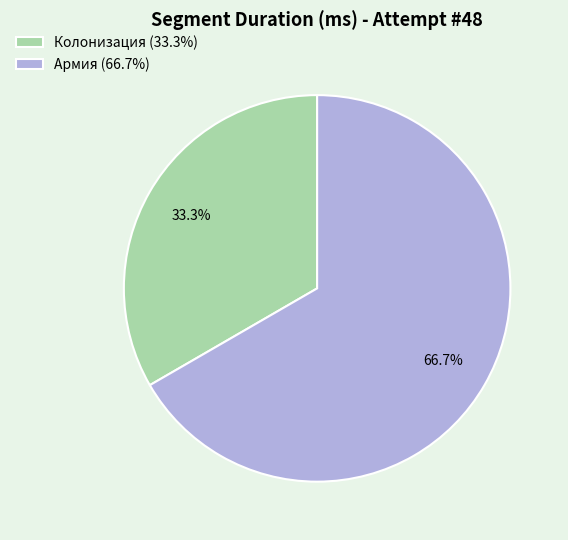

Approximately how many times larger is the value at Колонизация compared to Армия?

0.5